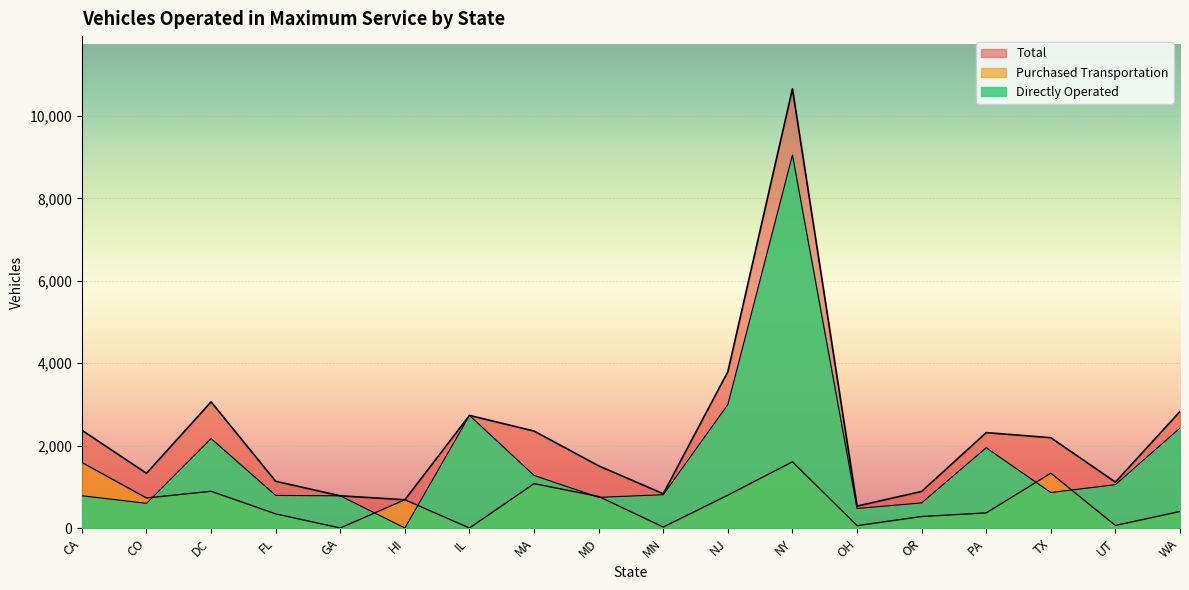

Which label corresponds to the largest value in the chart?

NY